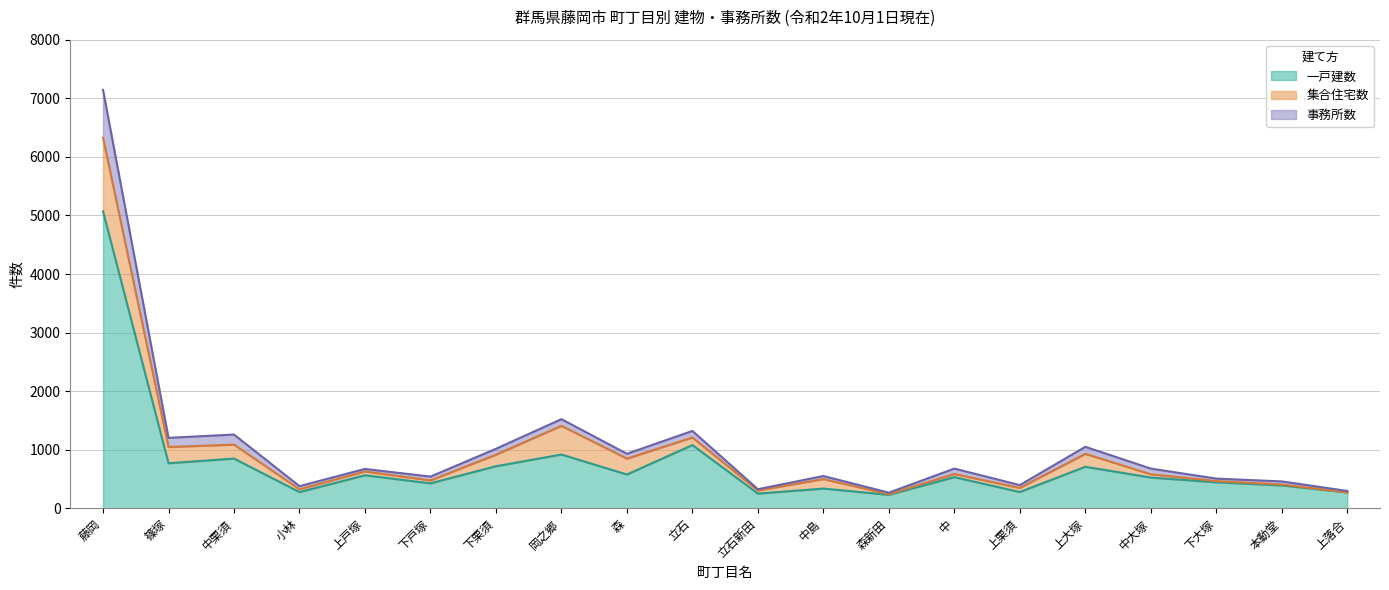

True or false: 事務所数 has more than 1 interior local peaks.

True